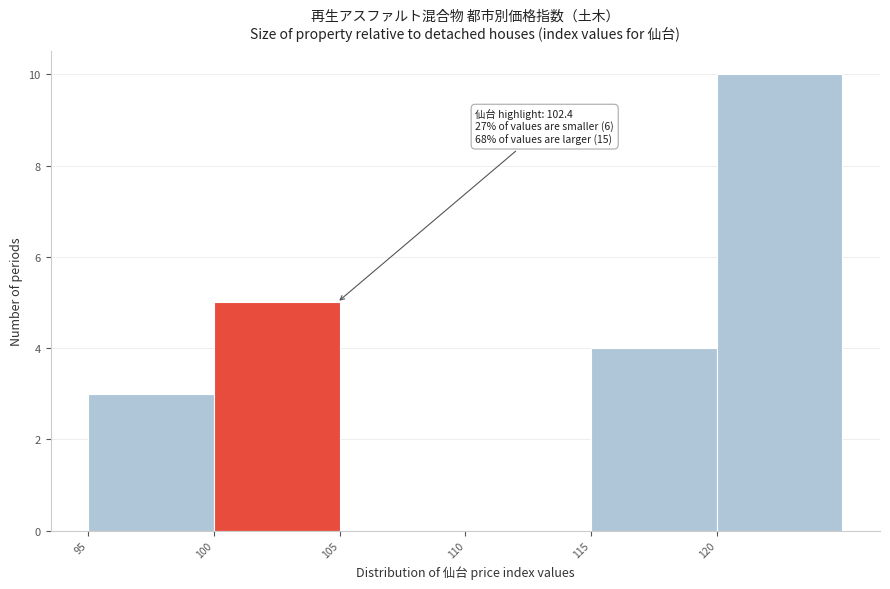

Over which range of the x-axis is the bar tallest?

120 to 125